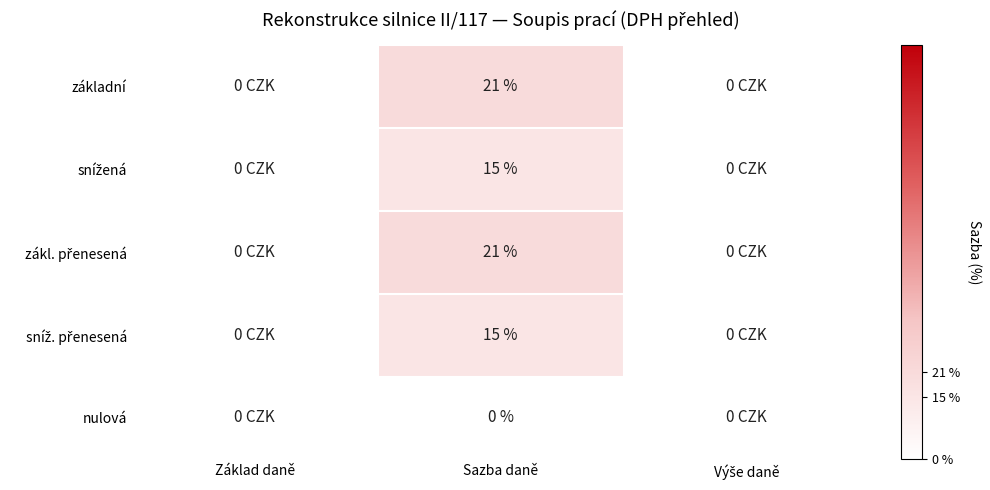

Is it true that základní equals 10 at Sazba daně?

False